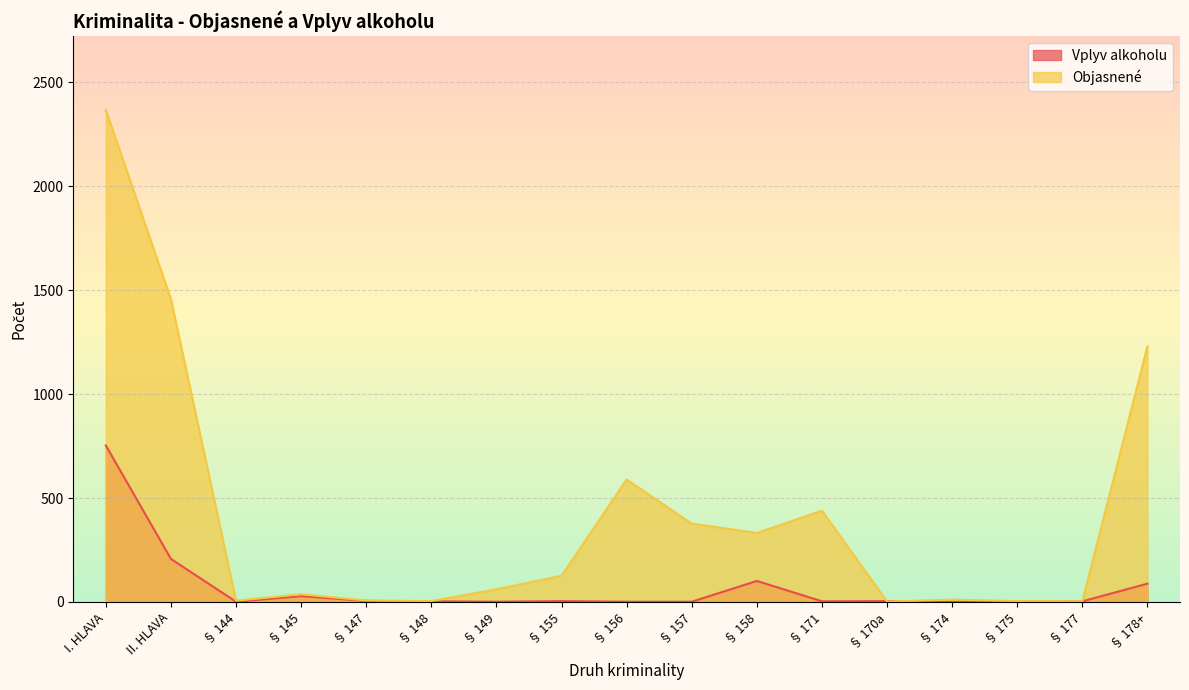

The Vplyv alkoholu series shows 3 at § 155. True or false?

False